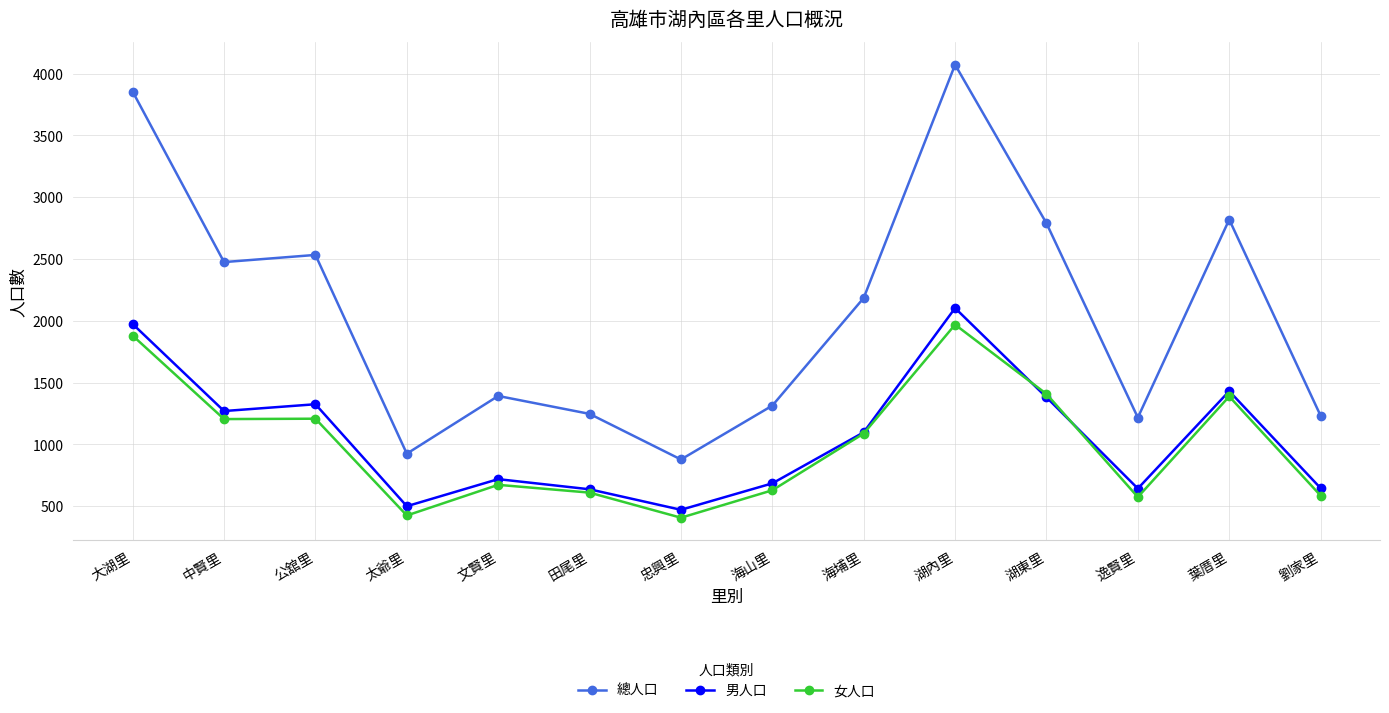

Between 太爺里 and 田尾里, which series saw the biggest shift?

總人口